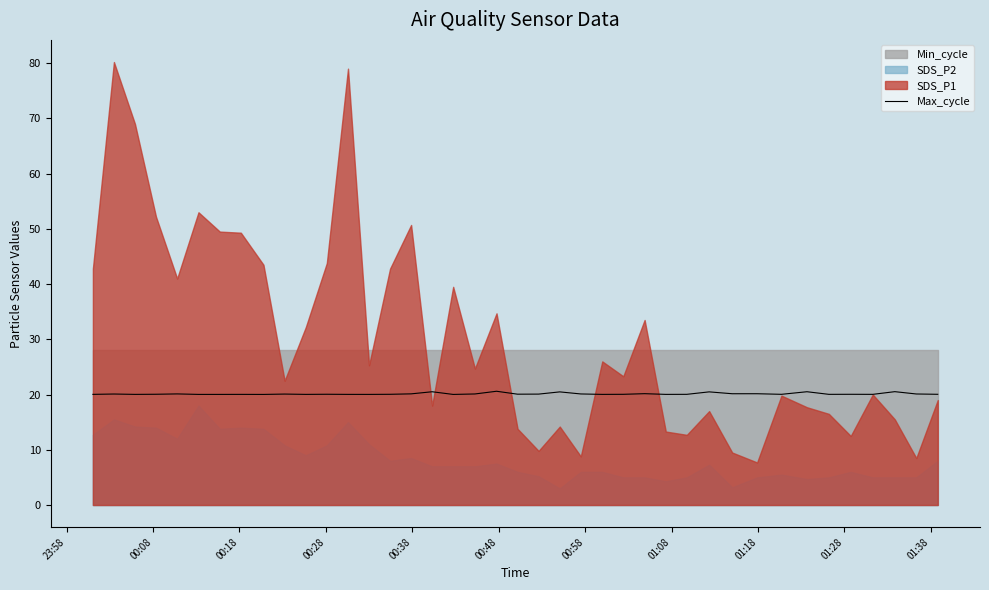

What is the highest value of the Max_cycle series?

20.6